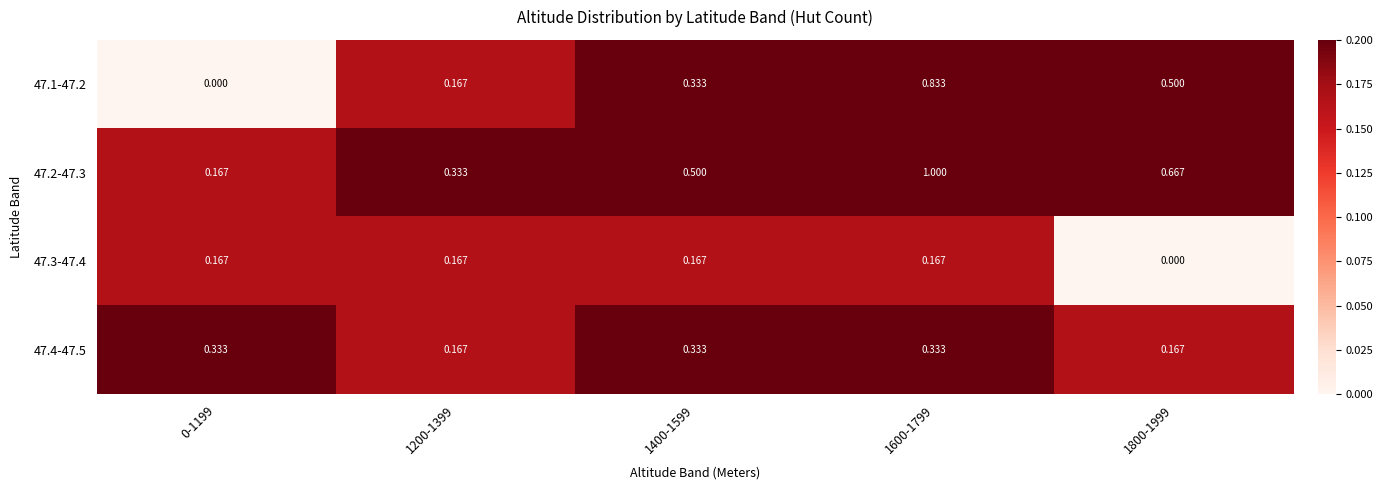

Is the value of 47.3-47.4 at 1600-1799 greater than the value of 47.4-47.5 at 1600-1799?

No